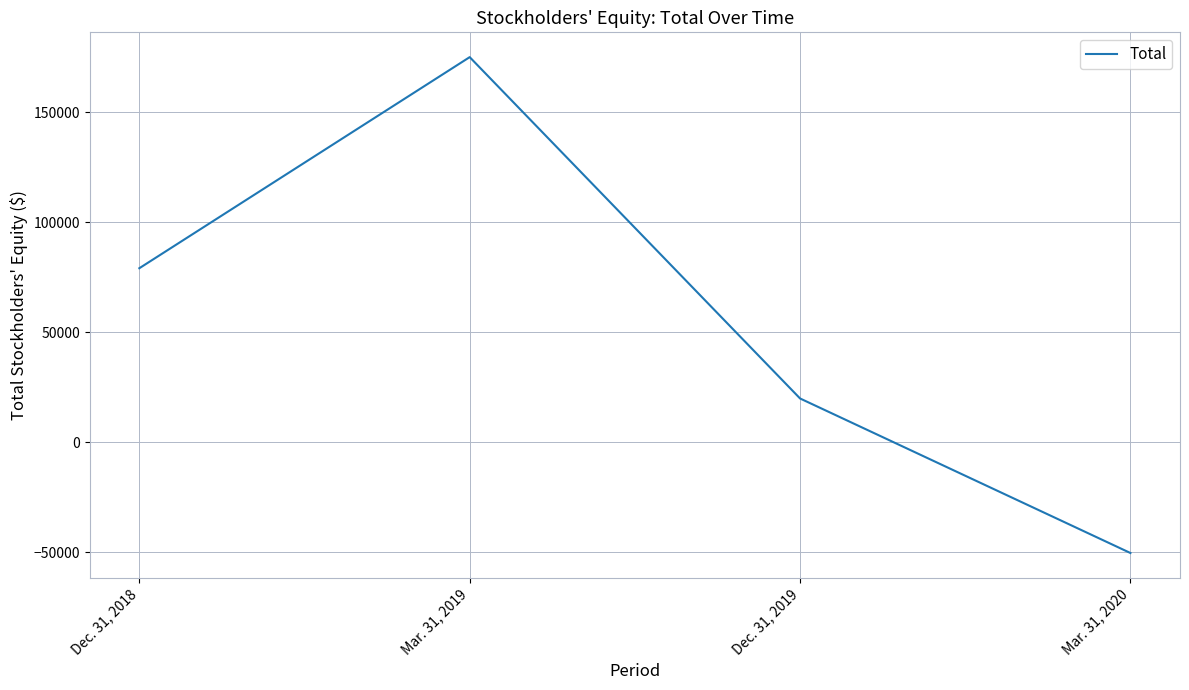

List the labels in order of value, largest first.

Mar. 31, 2019, Dec. 31, 2018, Dec. 31, 2019, Mar. 31, 2020